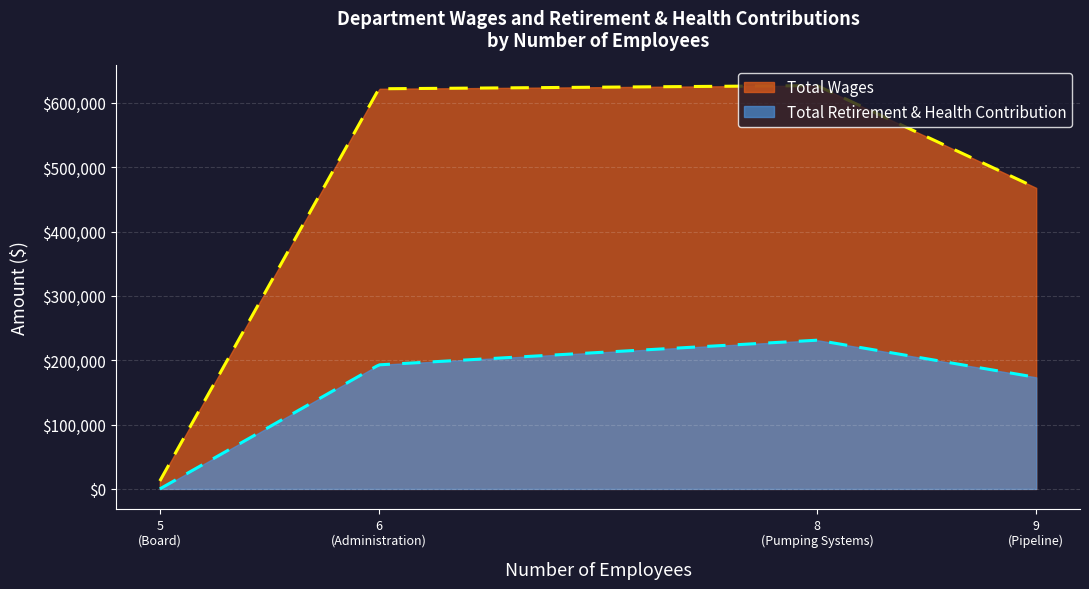

Reading left to right, extract all data points from this chart.

Total Wages: Pumping Systems=626870	Administration=621936	Pipeline=467896	Board=12300
Total Retirement & Health Contribution: Pumping Systems=231154	Administration=192834	Pipeline=173395	Board=0